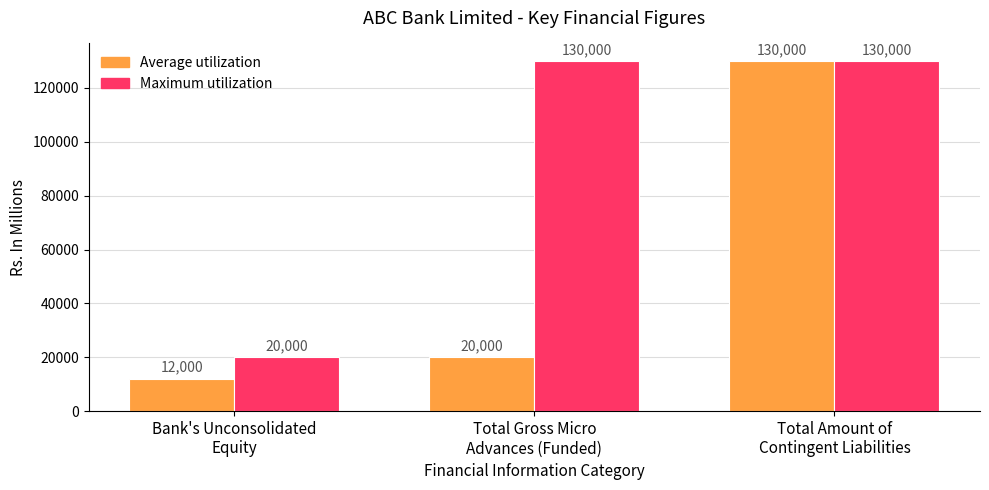

Rank the series by their average value, from lowest to highest.

Average utilization, Maximum utilization